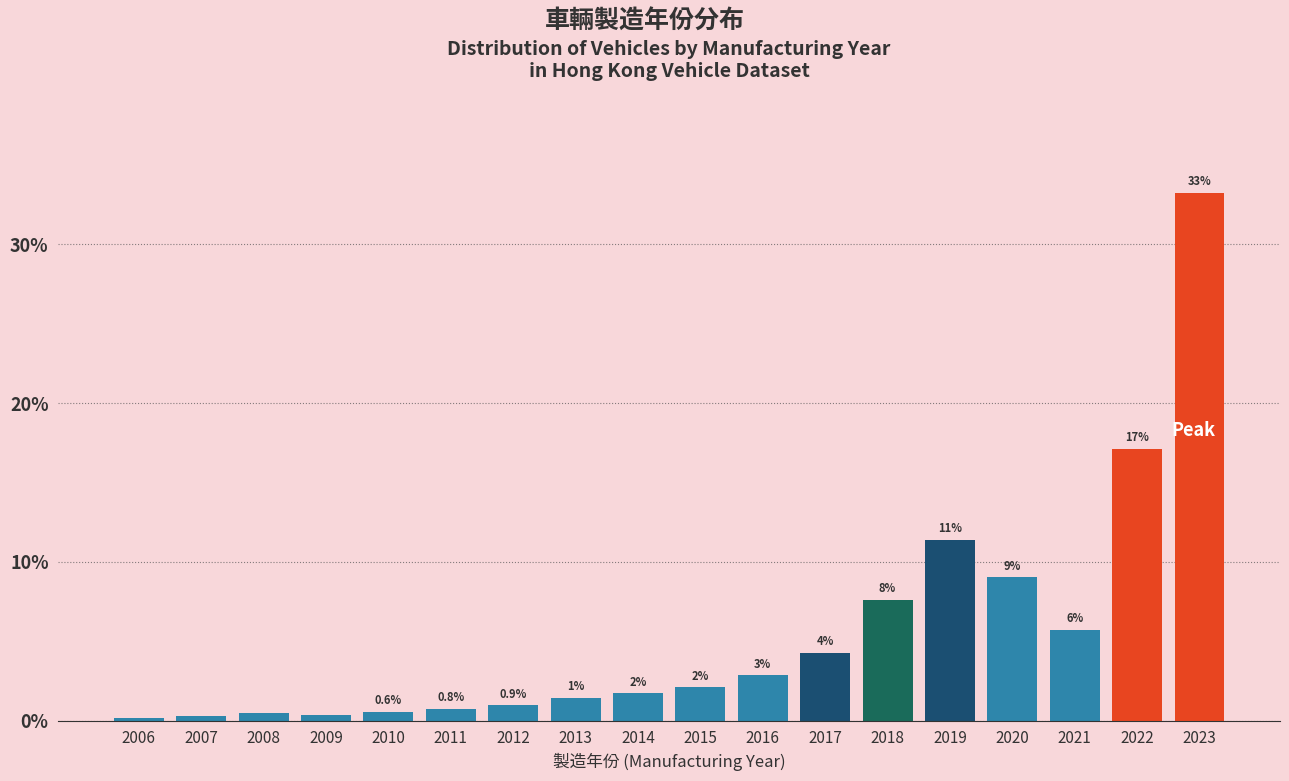

How many bars are there in total?

18